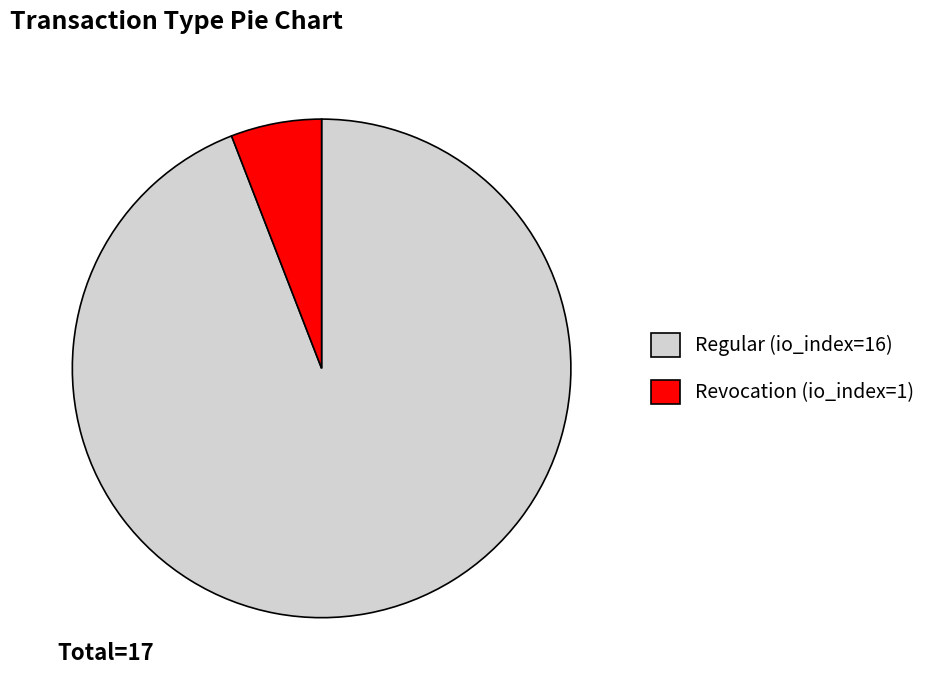

True or false: Revocation (io_index=1) accounts for 6% of the total.

True